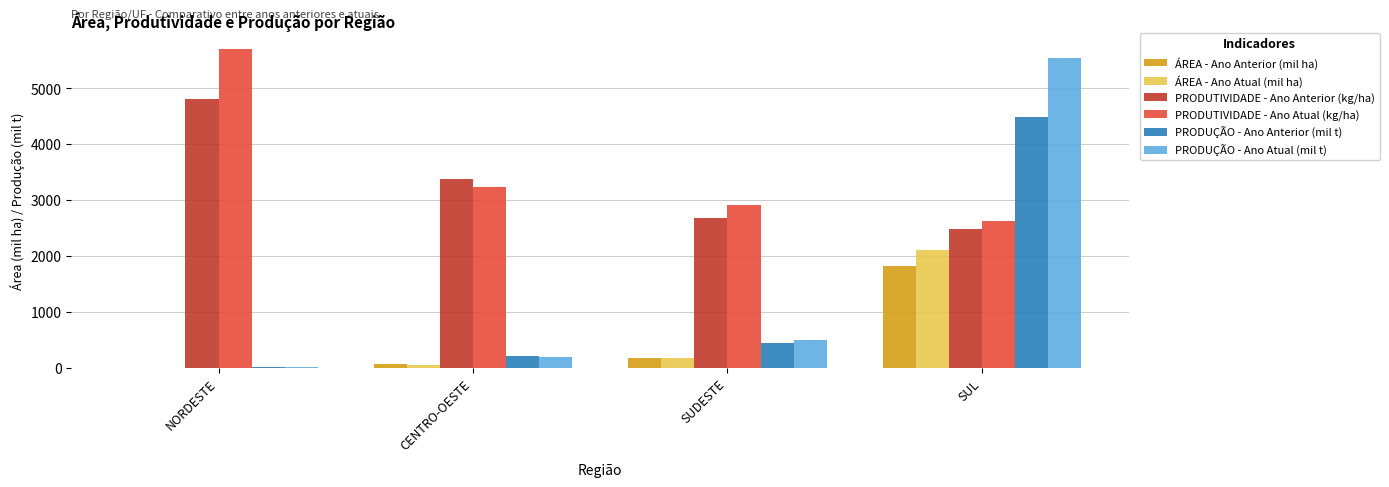

At which label does ÁREA - Ano Atual (mil ha) reach its peak?

SUL